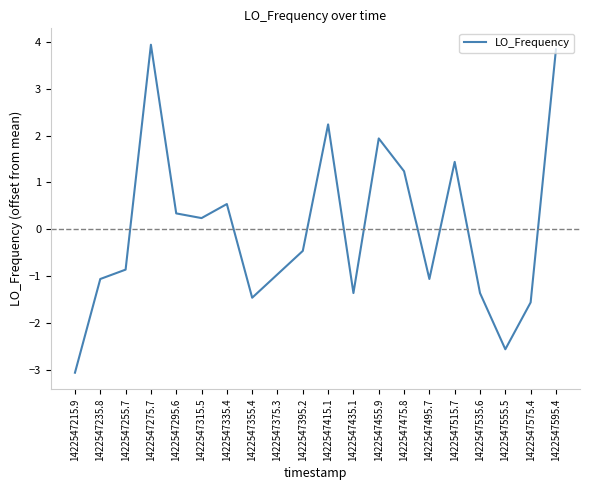

What position from the left is 1422547395.2?

10